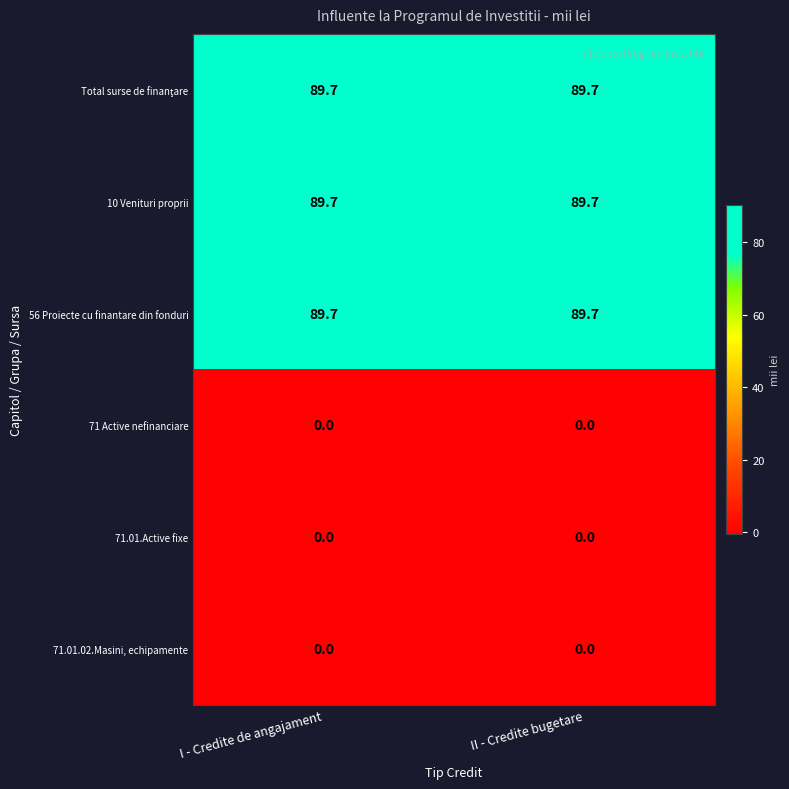

Is it true that 56 Proiecte cu finantare din fonduri equals 53.8 at II - Credite bugetare?

False